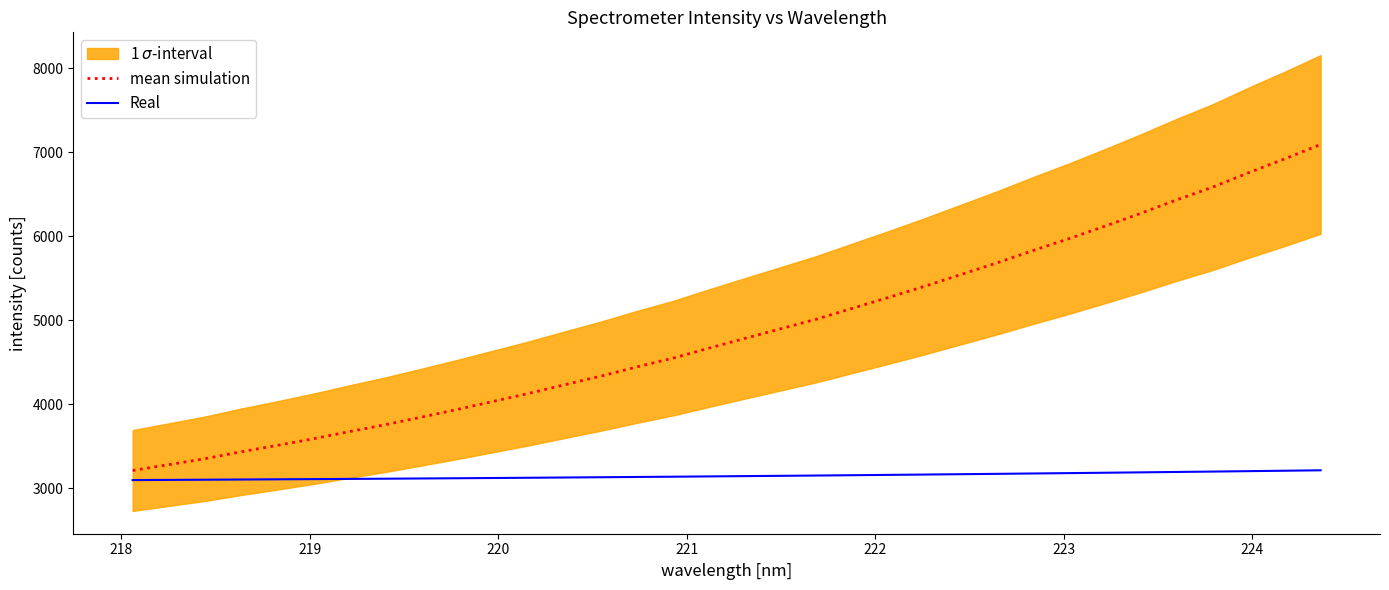

True or false: Real and mean simulation intersect in this chart.

False